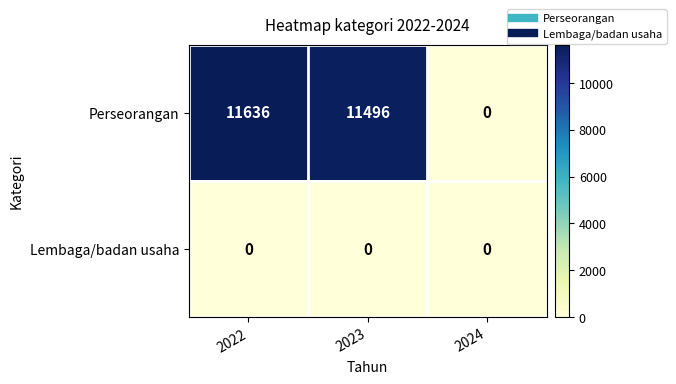

List the series in order of their peak value, highest first.

Perseorangan, Lembaga/badan usaha